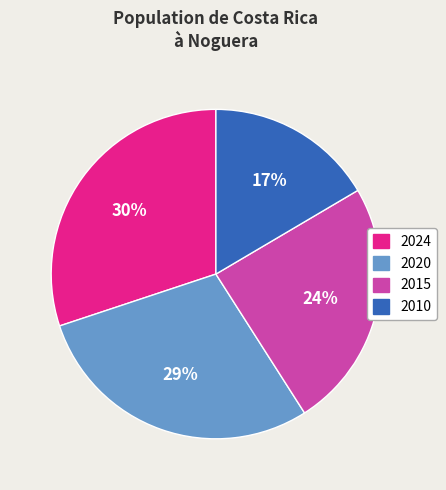

Which has a higher value, 2024 or 2015?

2024